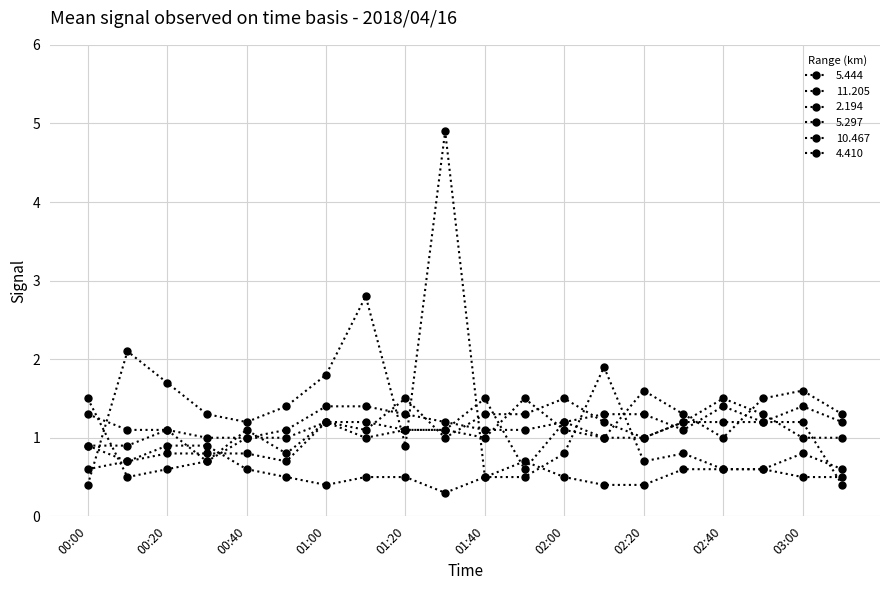

What is the value of the 2.194 point at the 18th from the left?

0.6